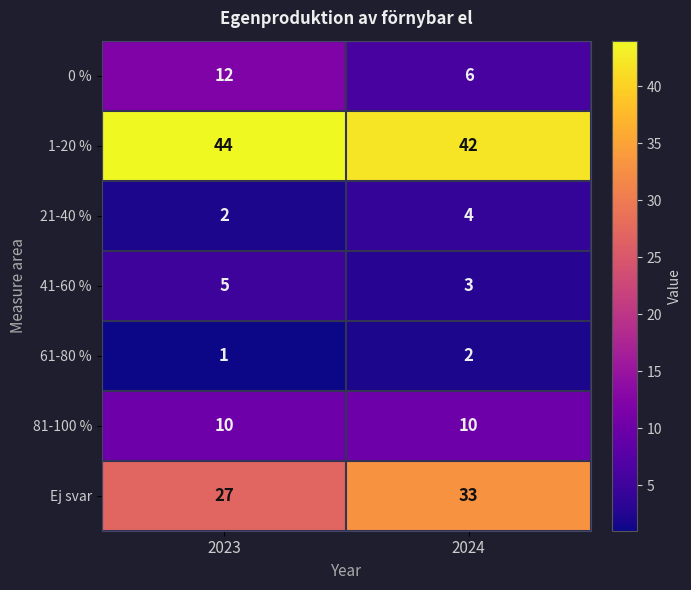

Rank the series by their maximum value, from highest to lowest.

1-20 %, Ej svar, 0 %, 81-100 %, 41-60 %, 21-40 %, 61-80 %